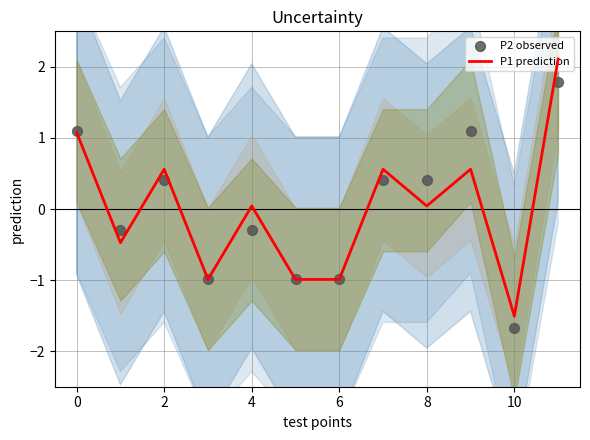

What are all the series names shown in the legend?

P1 prediction, P2 observed